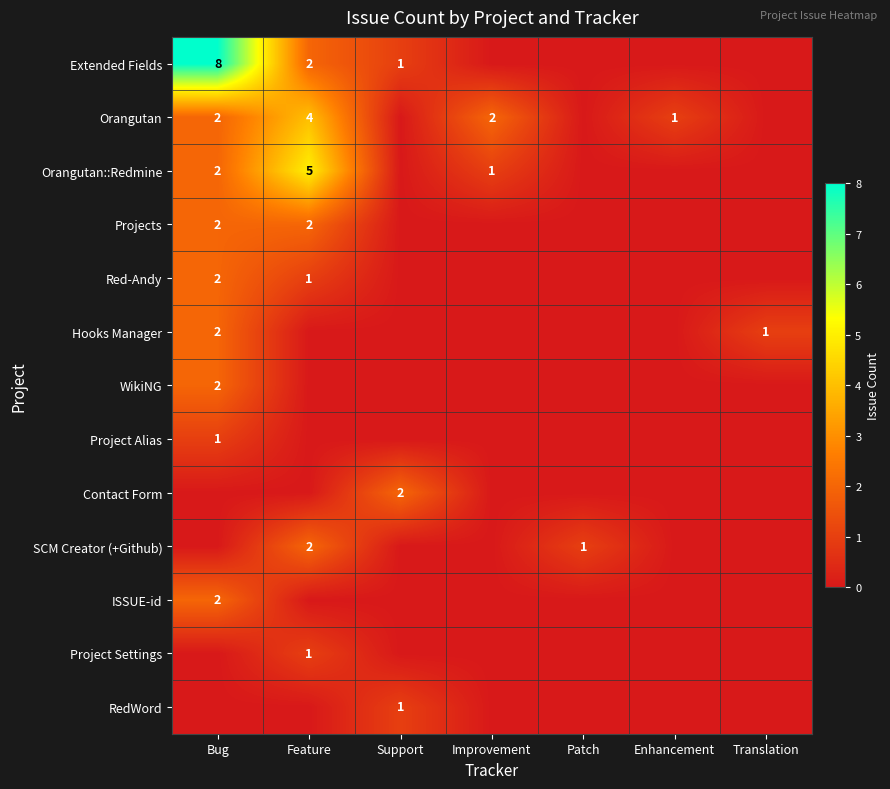

True or false: Orangutan has a value of 4 at Feature.

True